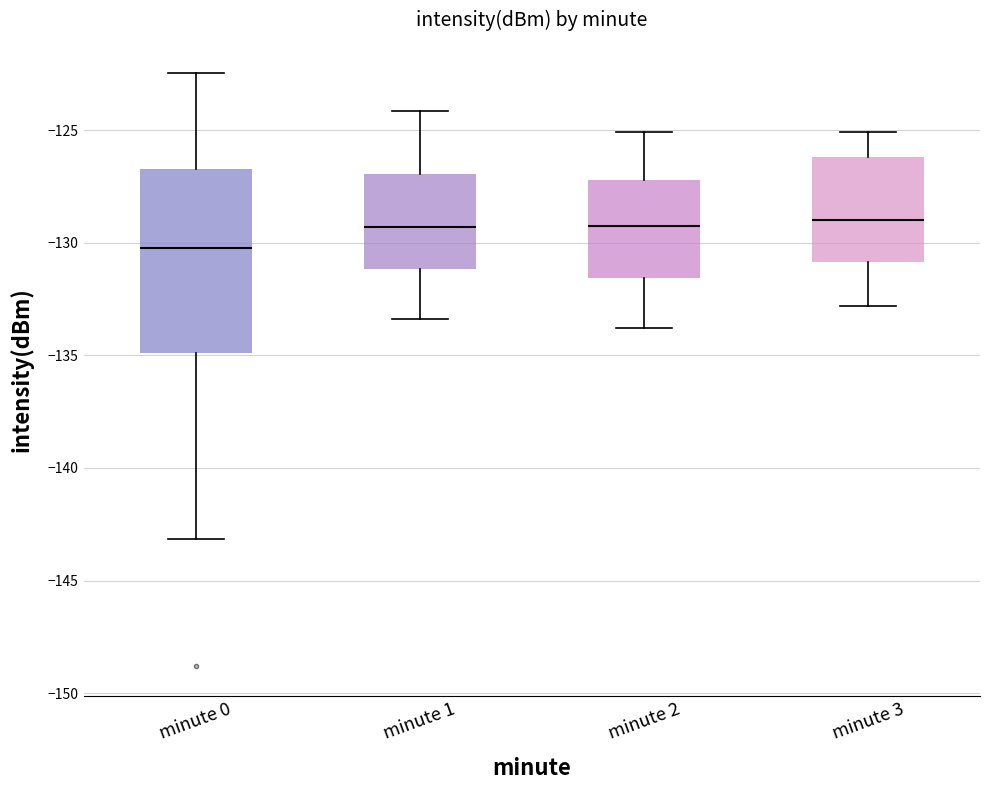

Reading left to right, transcribe this box plot: for each box, give where its median line is, the range the box spans, and where its two whiskers end, as read against the y-axis. The values are not printed on the chart, so give them approximately, as read against the axis.

minute 0: median -130.0, box -135.0 to -126.5, whiskers -143.0 to -122.5
minute 1: median -129.5, box -131.0 to -127.0, whiskers -133.5 to -124.0
minute 2: median -129.0, box -131.5 to -127.0, whiskers -134.0 to -125.0
minute 3: median -129.0, box -131.0 to -126.0, whiskers -133.0 to -125.0